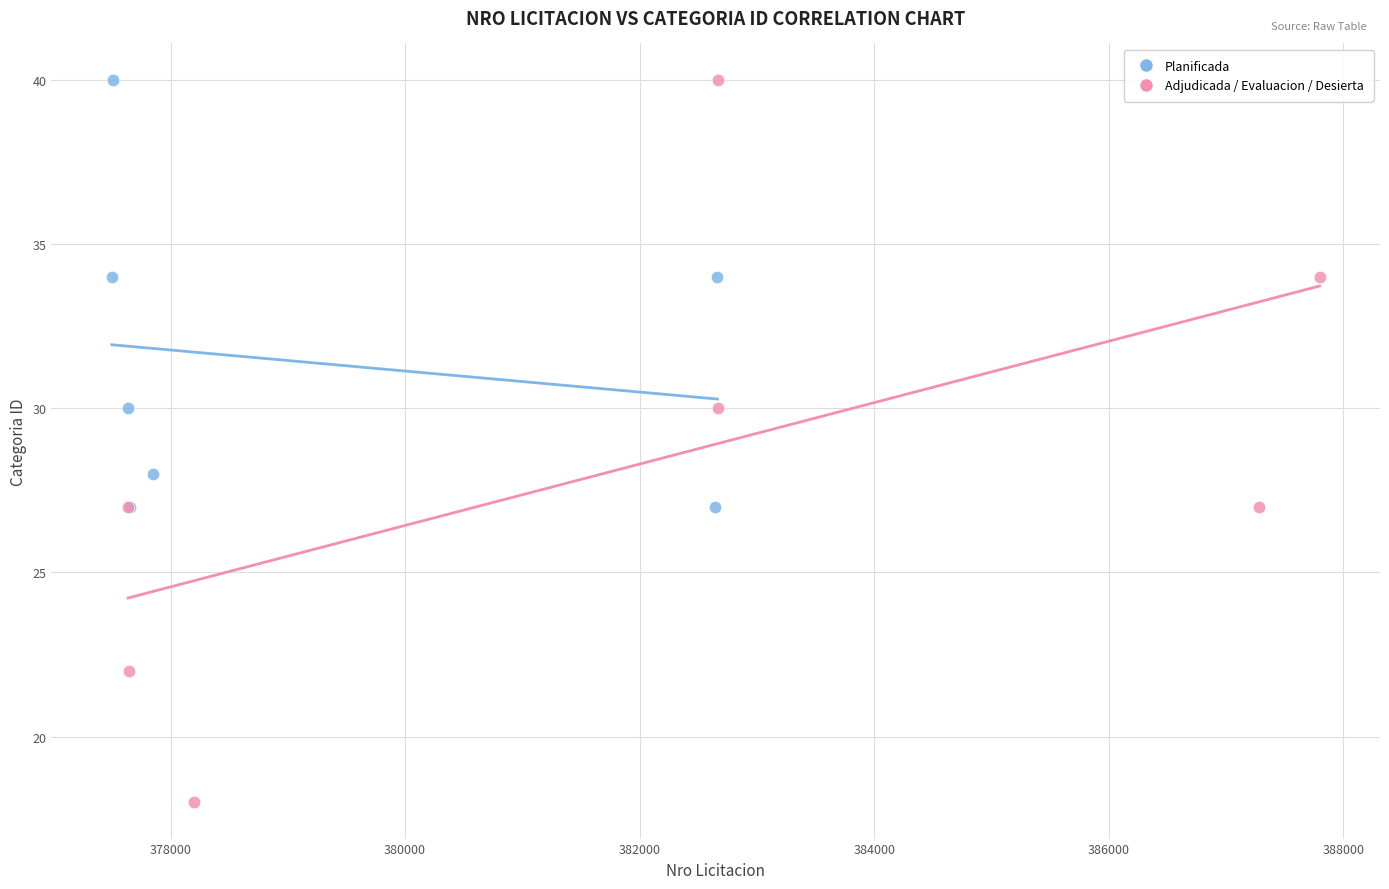

Which series has the widest spread of Y values?

Adjudicada / Evaluacion / Desierta